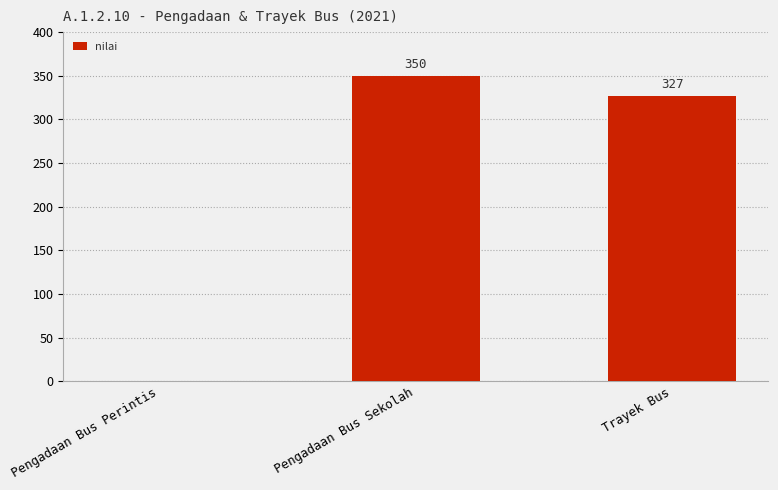

What is the sum of all values?

677